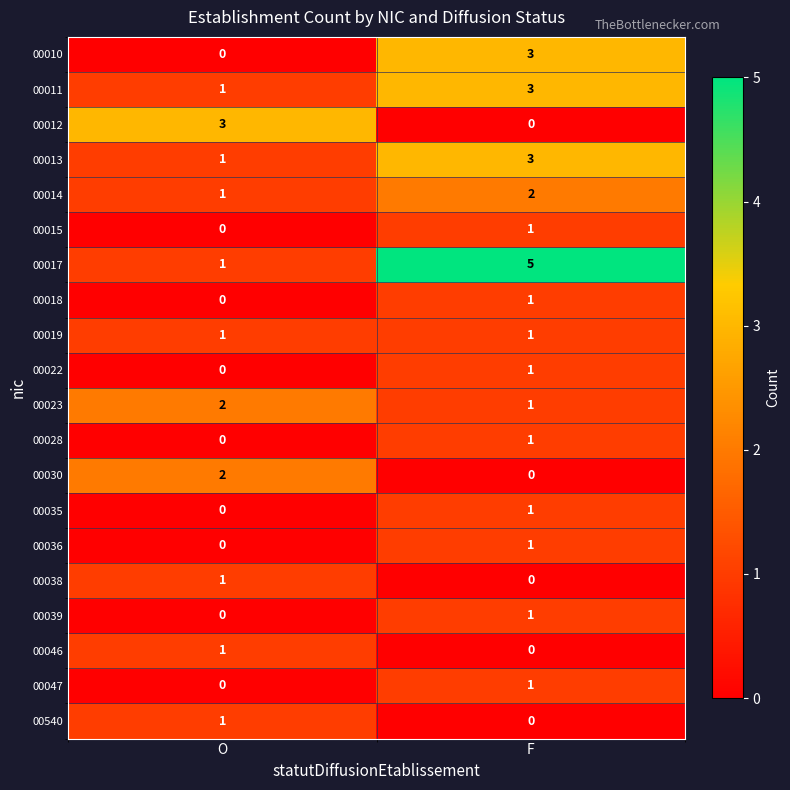

What is the highest value of the 00013 series?

3